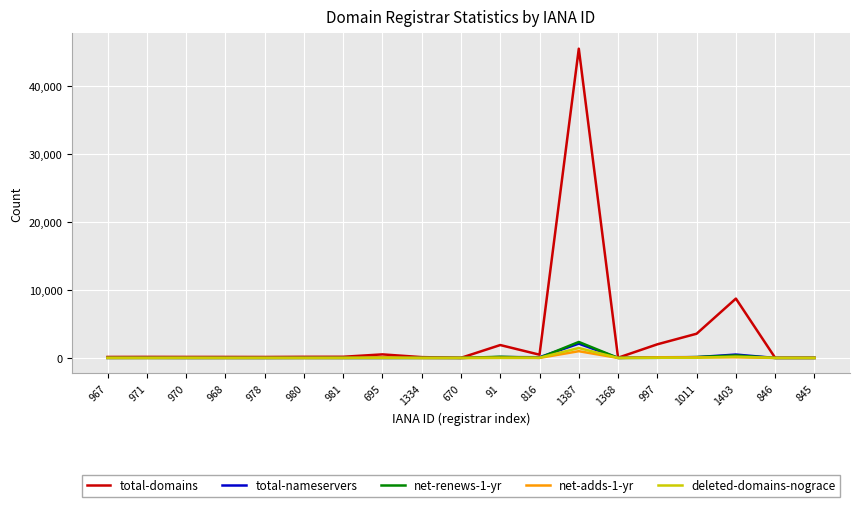

Is the value of total-domains at 1403 greater than the value of net-adds-1-yr at 1334?

Yes